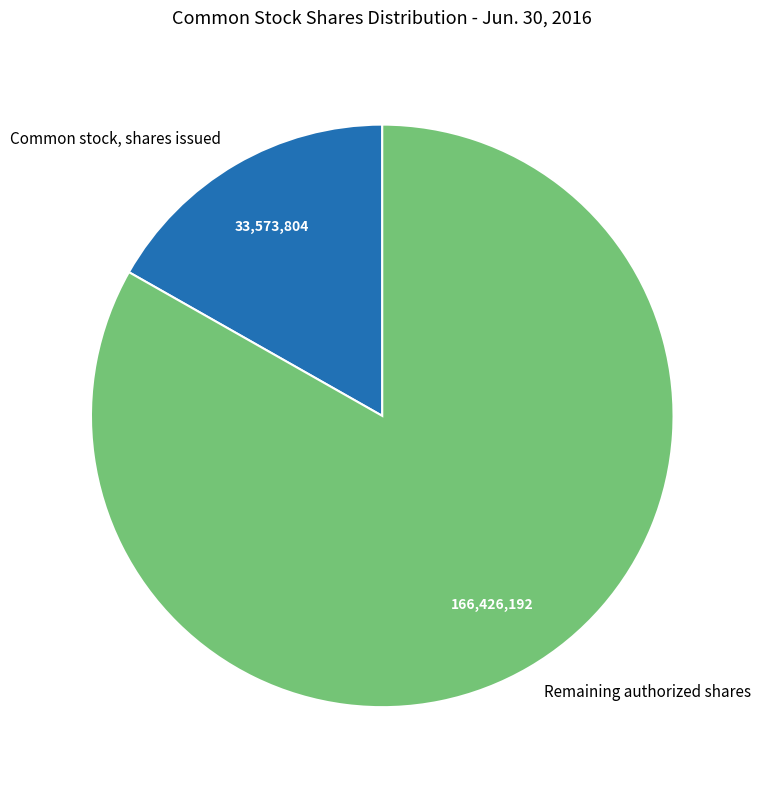

Is the sum of Remaining authorized shares and Common stock, shares issued greater than half?

Yes